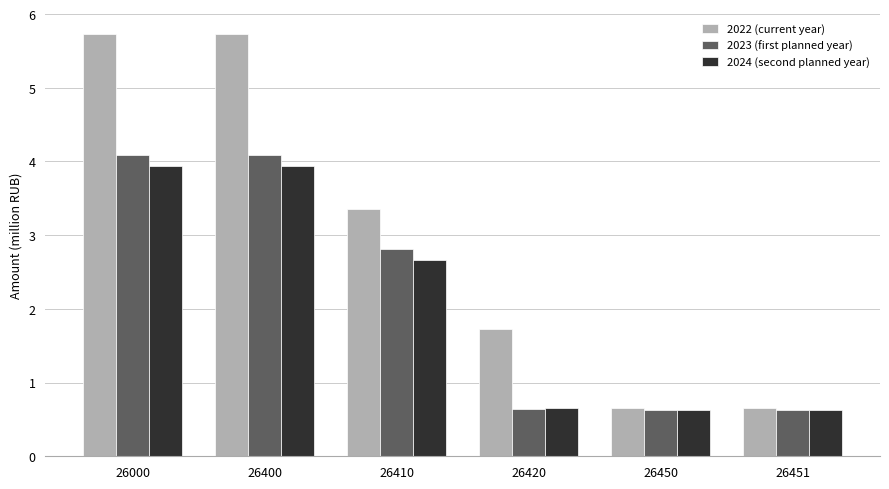

What is the minimum value for 2024 (second planned year)?

0.6